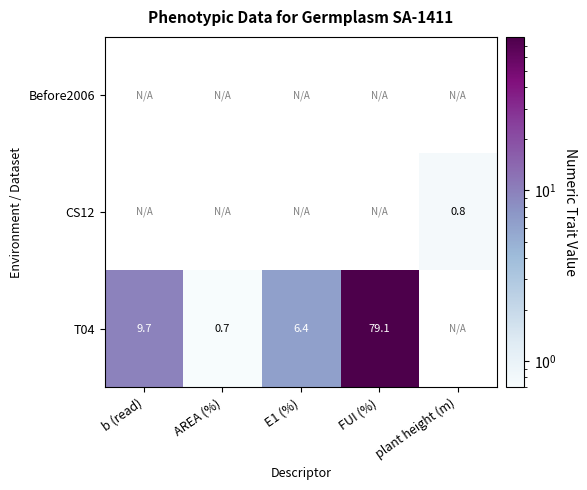

How many distinct data groups are displayed?

3